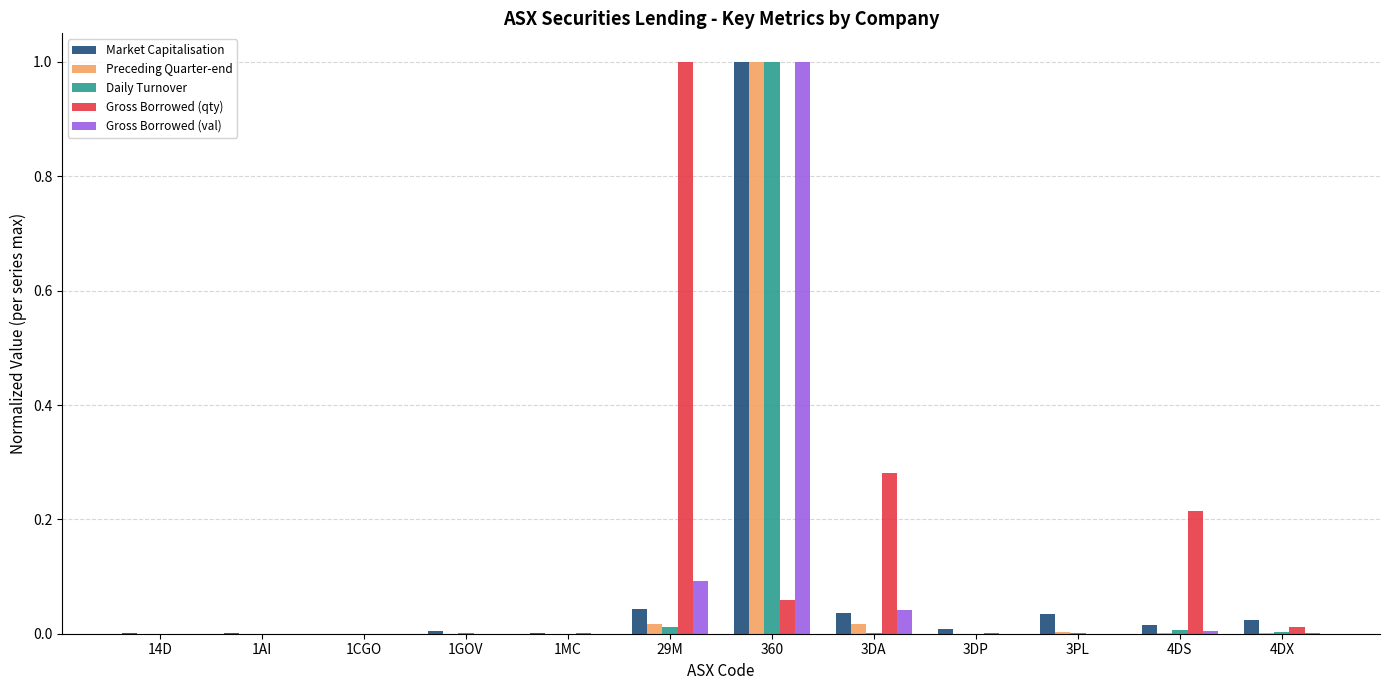

Is it true that Daily Turnover equals 0.0 at 1CGO?

True